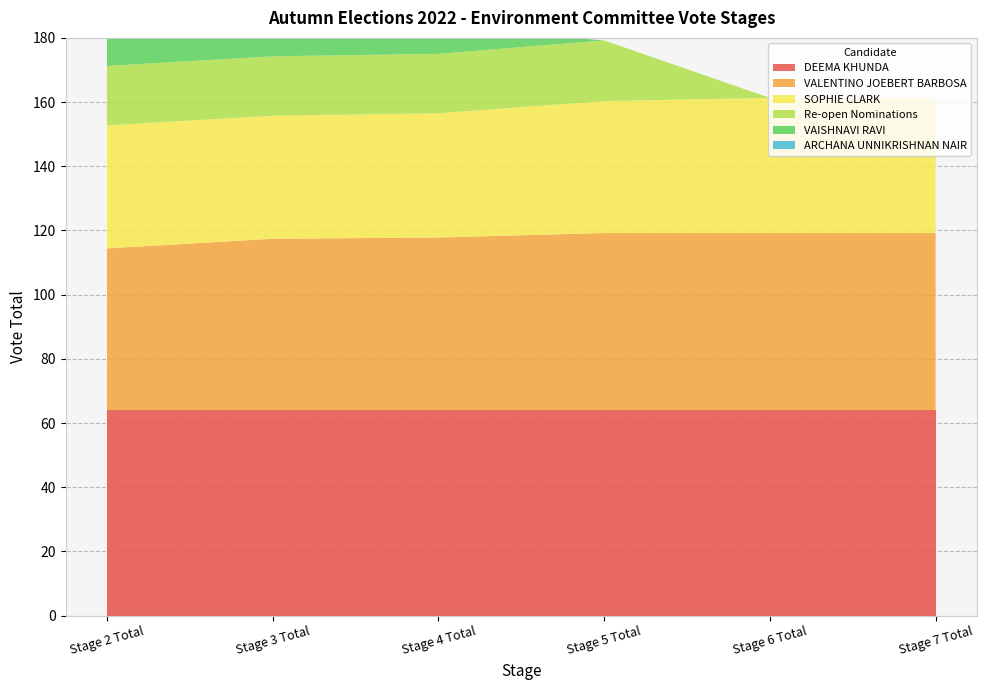

Reading left to right, list all the values displayed in this chart.

DEEMA KHUNDA: Stage 2 Total=64.0	Stage 3 Total=64.0	Stage 4 Total=64.0	Stage 5 Total=64.0	Stage 6 Total=64.0	Stage 7 Total=64.0
VALENTINO JOEBERT BARBOSA: Stage 2 Total=50.4	Stage 3 Total=53.4	Stage 4 Total=53.8	Stage 5 Total=55.2	Stage 6 Total=55.2	Stage 7 Total=55.2
SOPHIE CLARK: Stage 2 Total=38.3	Stage 3 Total=38.3	Stage 4 Total=38.7	Stage 5 Total=41.1	Stage 6 Total=42.1	Stage 7 Total=42.1
Re-open Nominations: Stage 2 Total=18.5	Stage 3 Total=18.5	Stage 4 Total=18.5	Stage 5 Total=18.9	Stage 6 Total=0.0	Stage 7 Total=0.0
VAISHNAVI RAVI: Stage 2 Total=8.6	Stage 3 Total=8.6	Stage 4 Total=8.6	Stage 5 Total=0.0	Stage 6 Total=0.0	Stage 7 Total=0.0
ARCHANA UNNIKRISHNAN NAIR: Stage 2 Total=6.2	Stage 3 Total=6.2	Stage 4 Total=0.0	Stage 5 Total=0.0	Stage 6 Total=0.0	Stage 7 Total=0.0